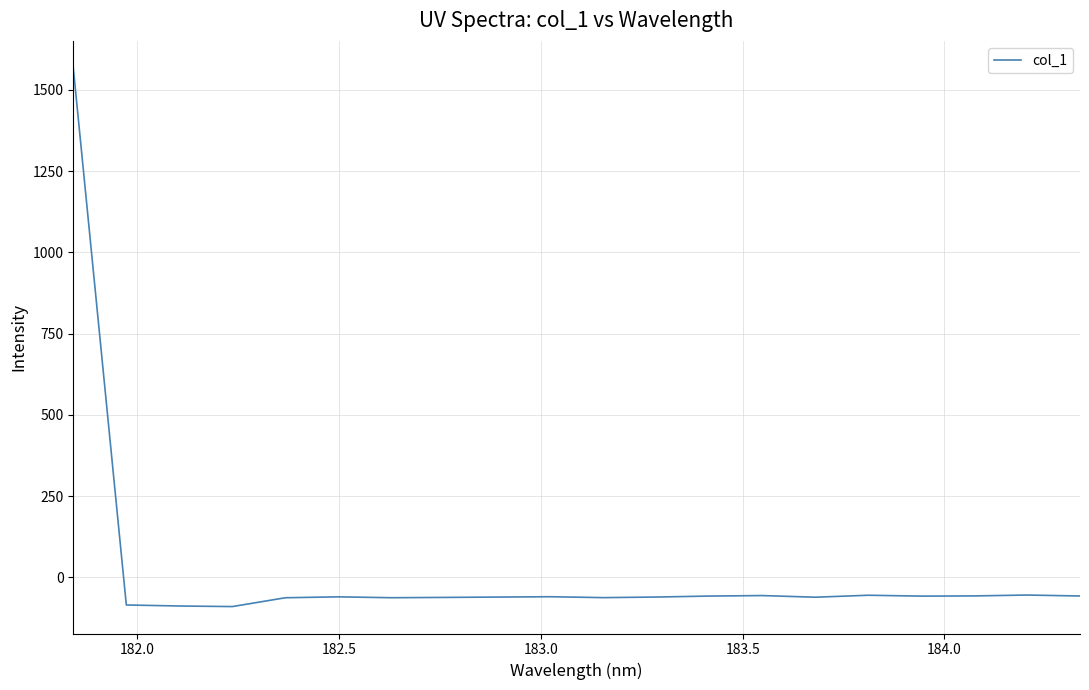

What is the average value?

18.2